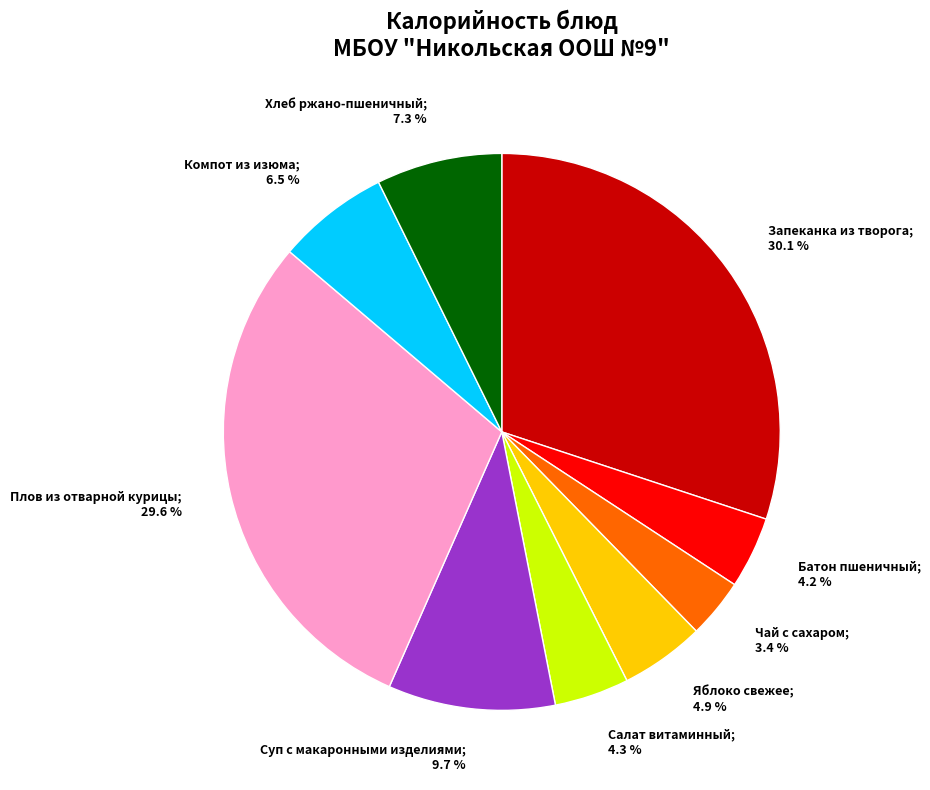

Is there a majority slice in this chart?

No